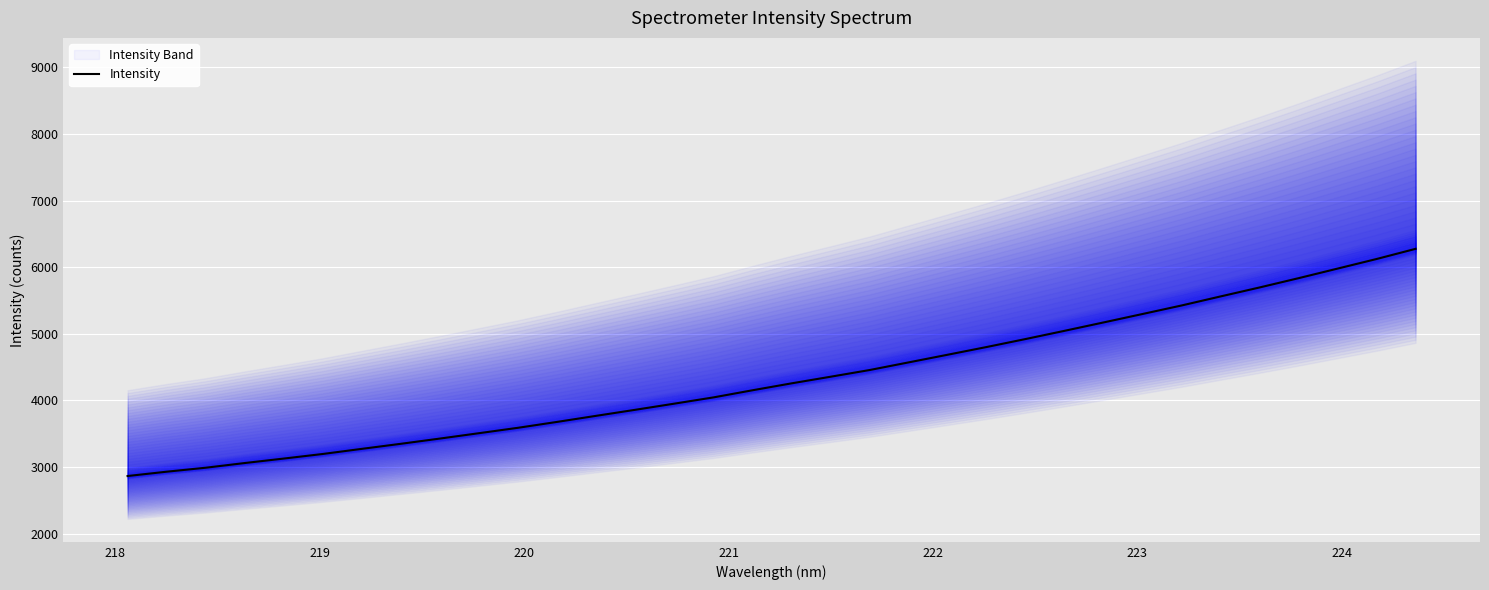

What is the difference between the maximum and minimum values?

3411.9